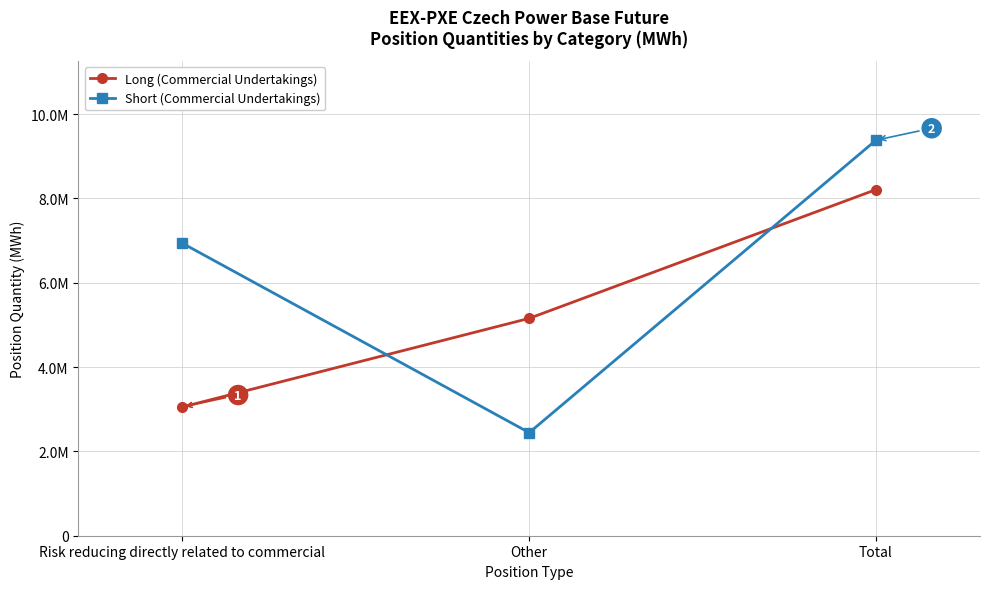

Which category has the highest value in the Short (Commercial Undertakings) series?

Total